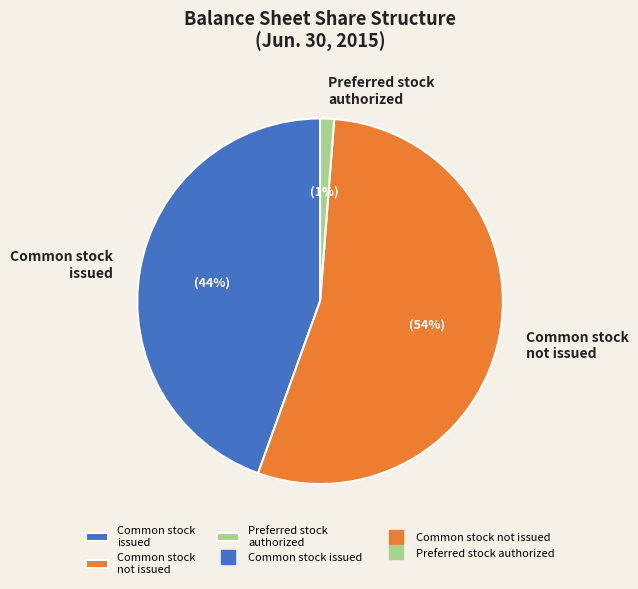

Is there a majority slice in this chart?

Yes